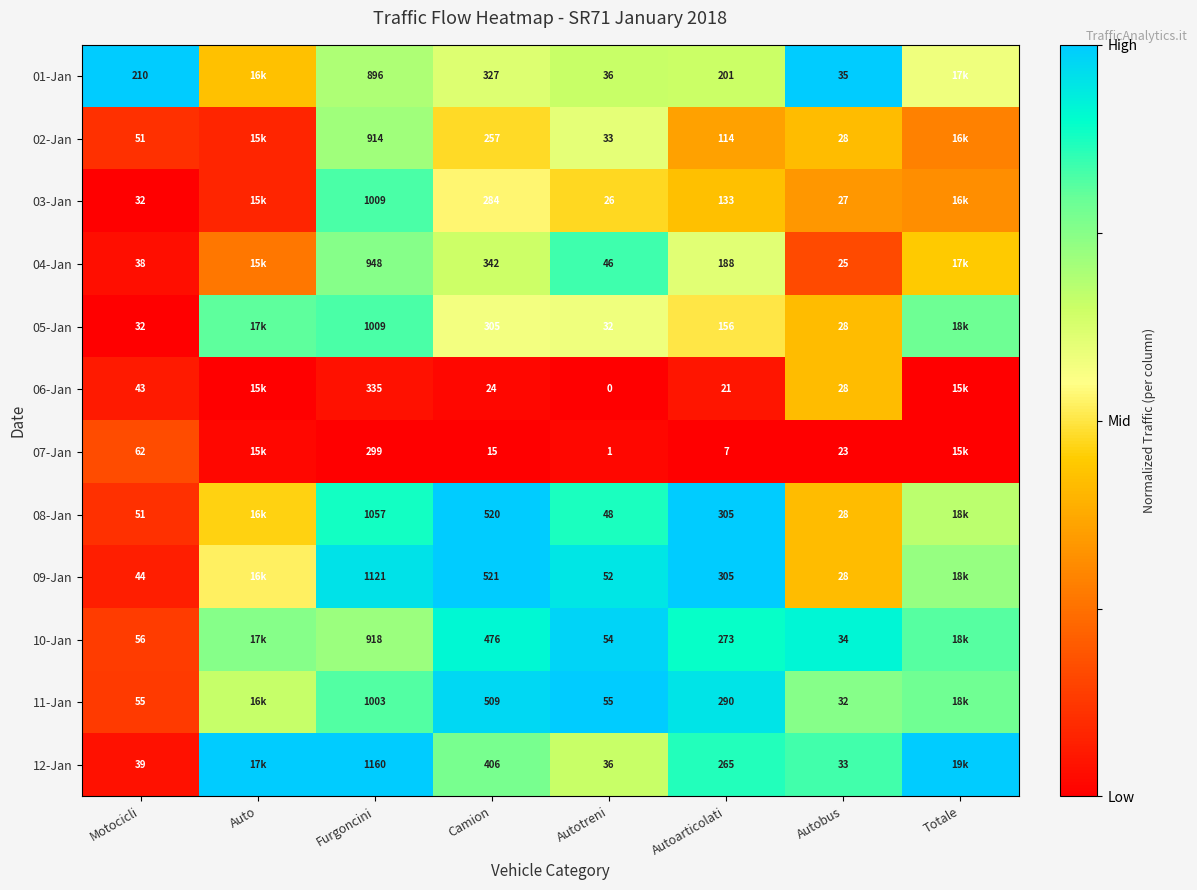

Is the value of 11-Jan at Autotreni greater than the value of 04-Jan at Furgoncini?

No